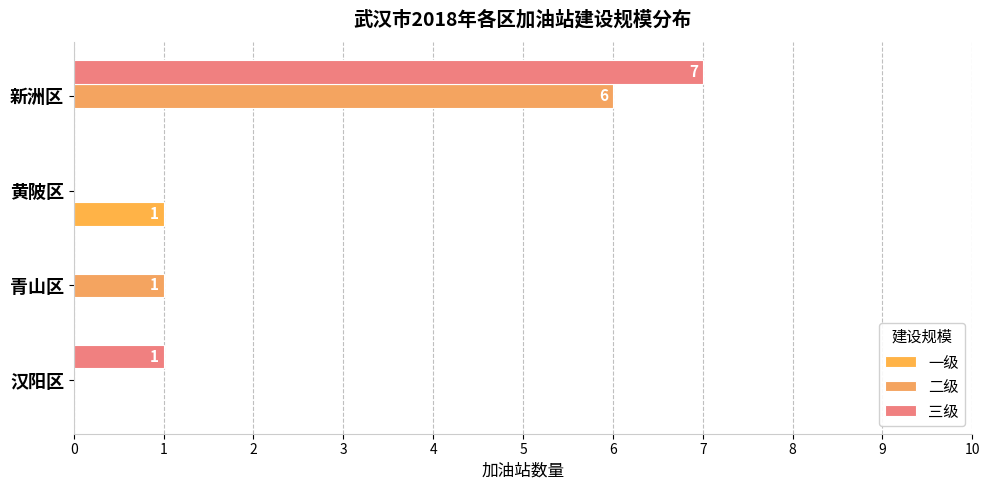

How many data points does each series have?

4